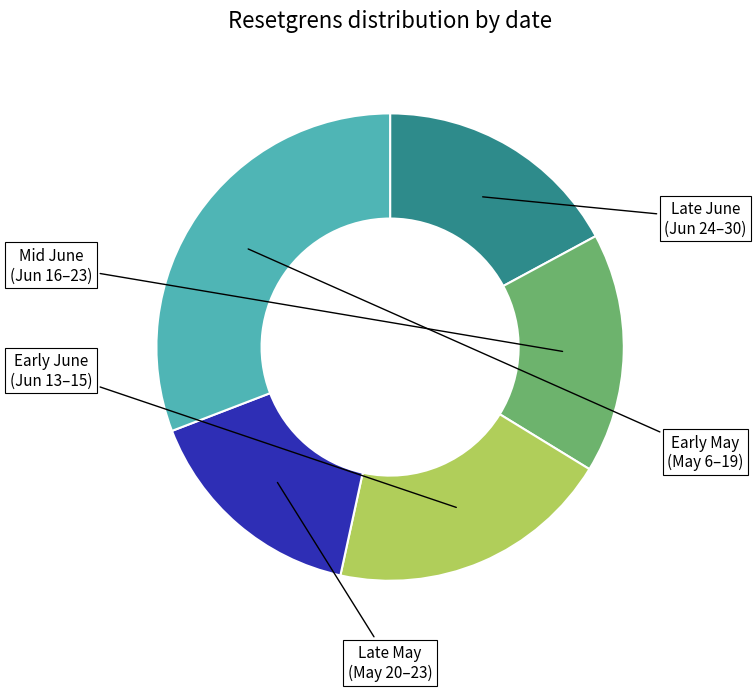

Is there a majority slice in this chart?

No